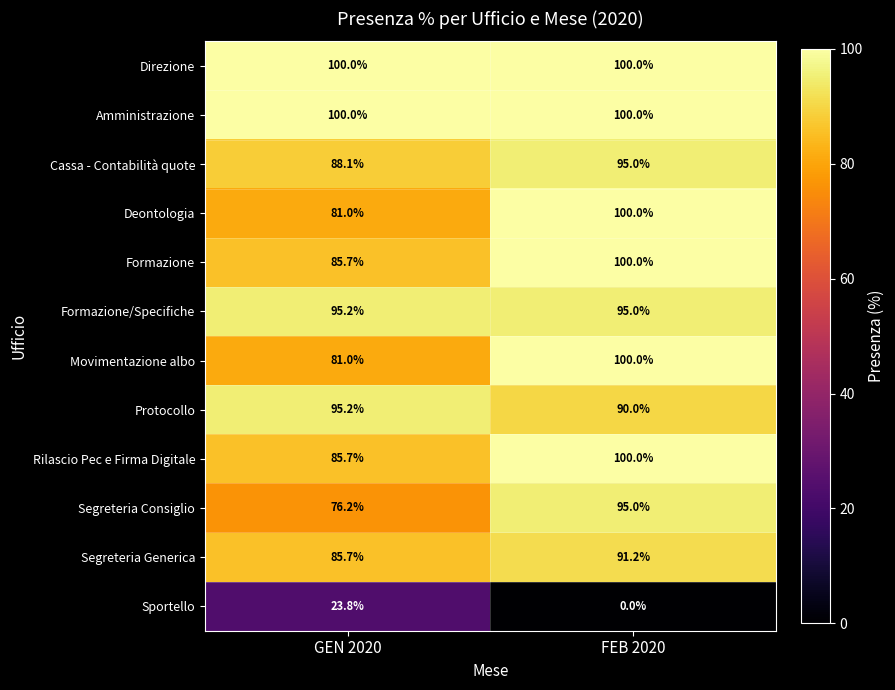

Which series has the largest range (max minus min)?

Sportello